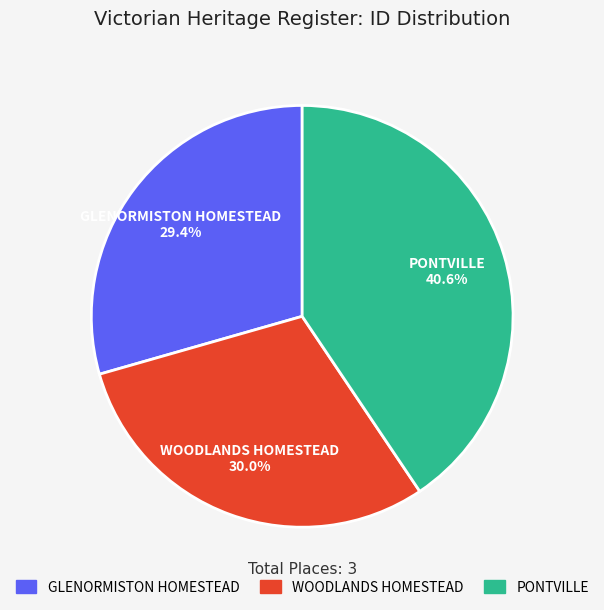

What percentage is NOT represented by GLENORMISTON HOMESTEAD?

70.6%